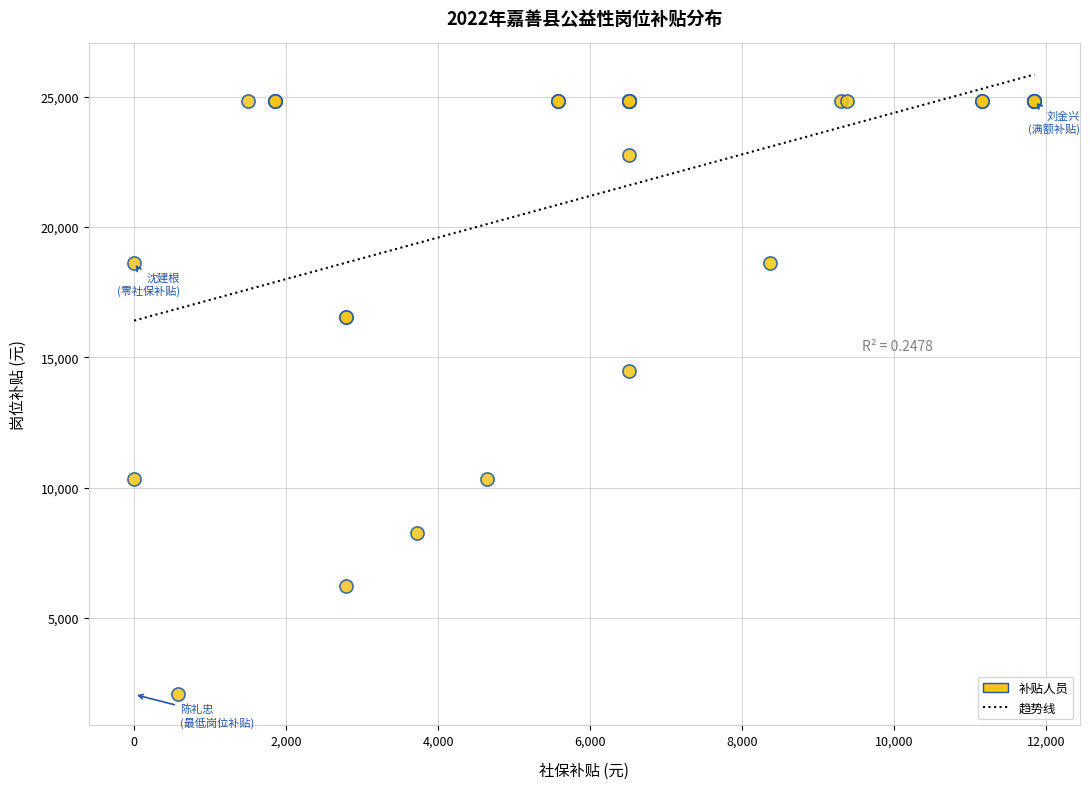

What Y value in the scatter plot is closest to 13455?

14490